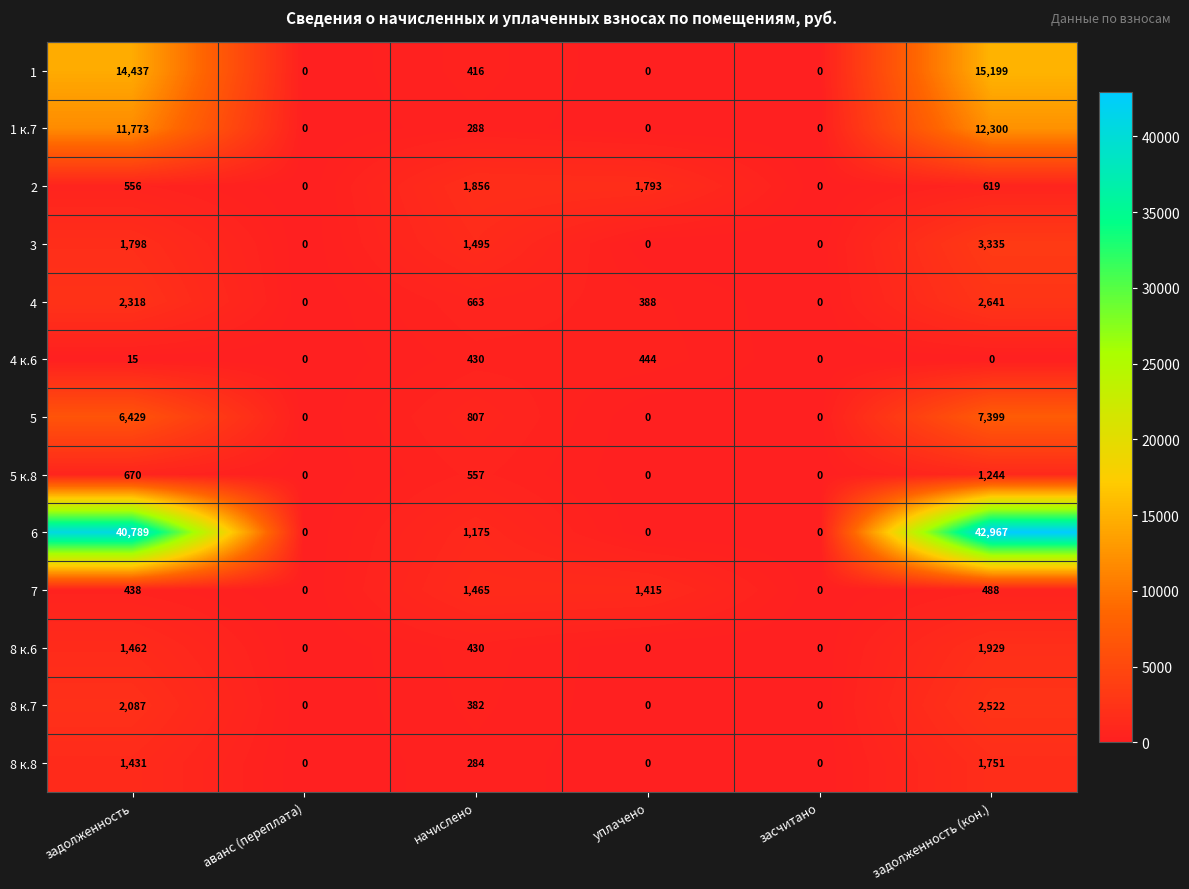

What is the spread (max minus min) of values at задолженность?

40774